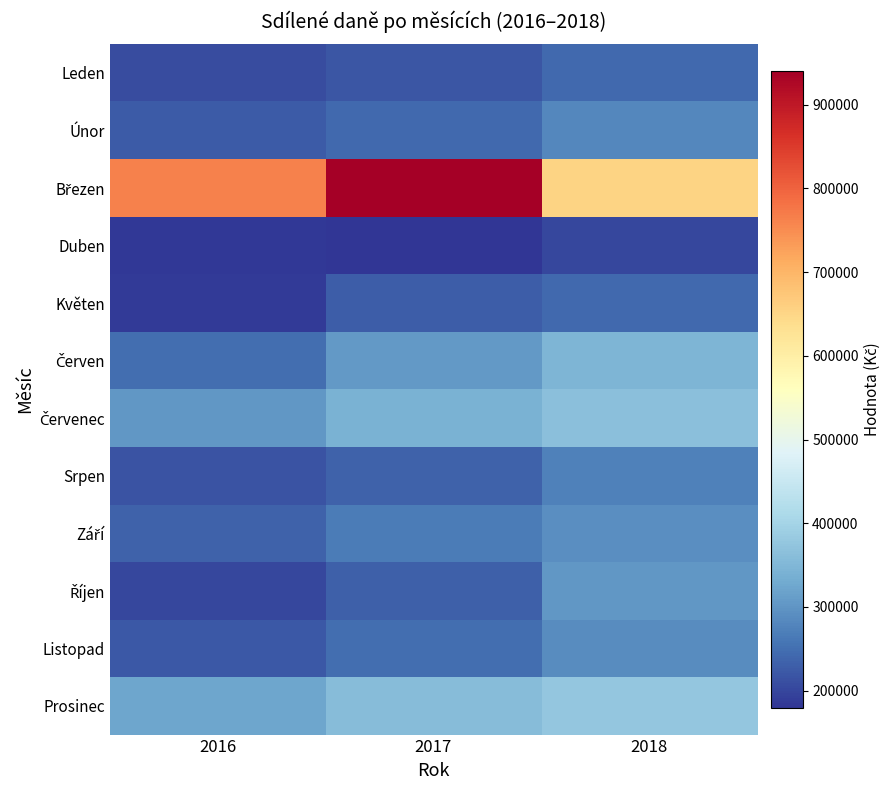

At which category is the sum across all series the highest?

2018